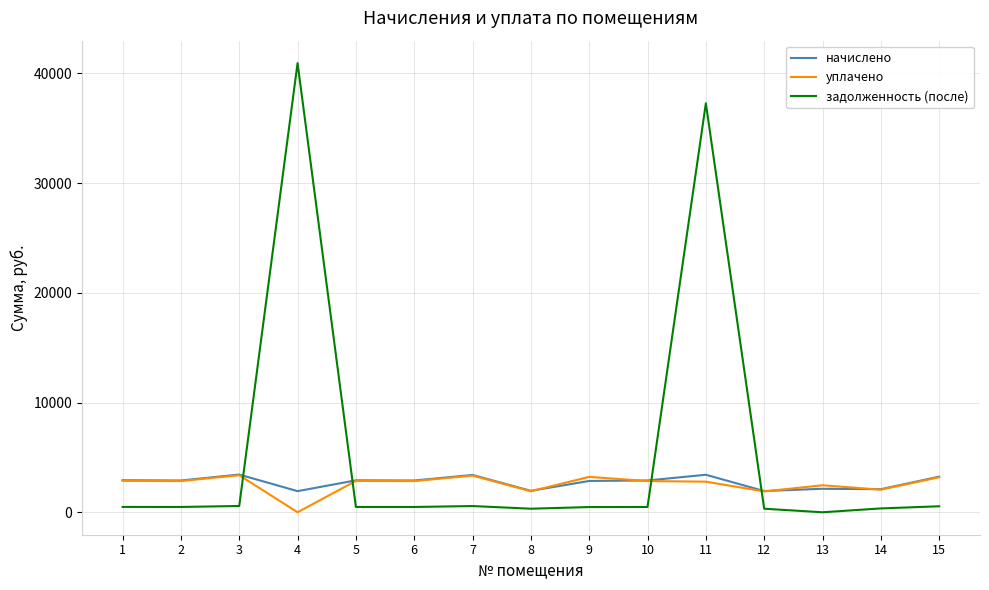

What is the difference between the maximum and minimum values in the задолженность (после) series?

40935.6